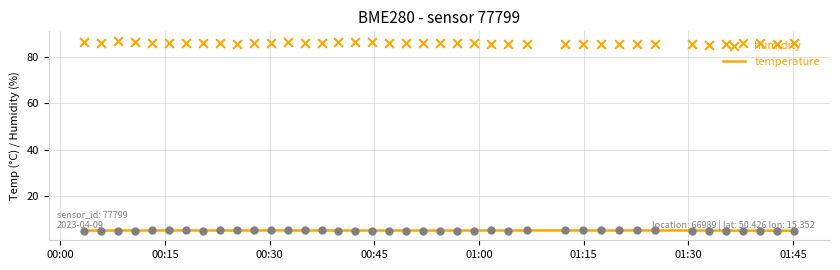

What is the highest value of the temperature series?

5.1